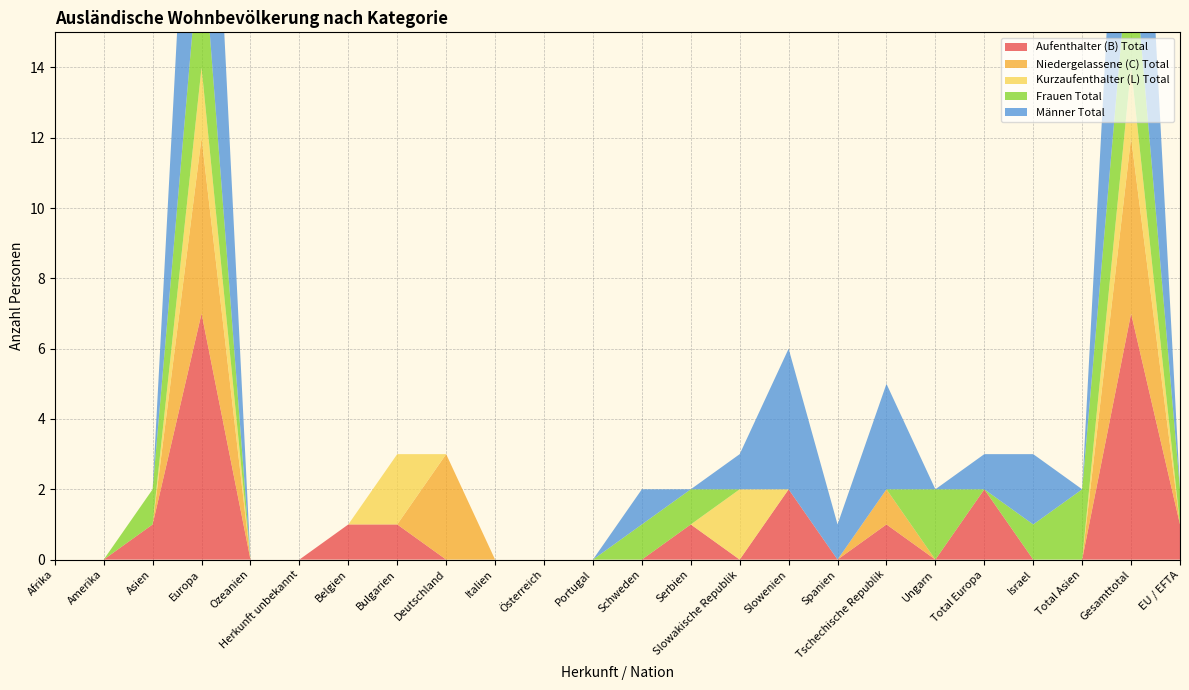

Reading left to right, list all the values displayed in this chart.

Aufenthalter (B) Total: Afrika=0	Amerika=0	Asien=1	Europa=7	Ozeanien=0	Herkunft unbekannt=0	Belgien=1	Bulgarien=1	Deutschland=0	Italien=0	Österreich=0	Portugal=0	Schweden=0	Serbien=1	Slowakische Republik=0	Slowenien=2	Spanien=0	Tschechische Republik=1	Ungarn=0	Total Europa=2	Israel=0	Total Asien=0	Gesamttotal=7	EU / EFTA=1
Niedergelassene (C) Total: Afrika=0	Amerika=0	Asien=0	Europa=5	Ozeanien=0	Herkunft unbekannt=0	Belgien=0	Bulgarien=0	Deutschland=3	Italien=0	Österreich=0	Portugal=0	Schweden=0	Serbien=0	Slowakische Republik=0	Slowenien=0	Spanien=0	Tschechische Republik=1	Ungarn=0	Total Europa=0	Israel=0	Total Asien=0	Gesamttotal=5	EU / EFTA=0
Kurzaufenthalter (L) Total: Afrika=0	Amerika=0	Asien=0	Europa=2	Ozeanien=0	Herkunft unbekannt=0	Belgien=0	Bulgarien=2	Deutschland=0	Italien=0	Österreich=0	Portugal=0	Schweden=0	Serbien=0	Slowakische Republik=2	Slowenien=0	Spanien=0	Tschechische Republik=0	Ungarn=0	Total Europa=0	Israel=0	Total Asien=0	Gesamttotal=2	EU / EFTA=0
Frauen Total: Afrika=0	Amerika=0	Asien=1	Europa=4	Ozeanien=0	Herkunft unbekannt=0	Belgien=0	Bulgarien=0	Deutschland=0	Italien=0	Österreich=0	Portugal=0	Schweden=1	Serbien=1	Slowakische Republik=0	Slowenien=0	Spanien=0	Tschechische Republik=0	Ungarn=2	Total Europa=0	Israel=1	Total Asien=2	Gesamttotal=4	EU / EFTA=1
Männer Total: Afrika=0	Amerika=0	Asien=0	Europa=10	Ozeanien=0	Herkunft unbekannt=0	Belgien=0	Bulgarien=0	Deutschland=0	Italien=0	Österreich=0	Portugal=0	Schweden=1	Serbien=0	Slowakische Republik=1	Slowenien=4	Spanien=1	Tschechische Republik=3	Ungarn=0	Total Europa=1	Israel=2	Total Asien=0	Gesamttotal=10	EU / EFTA=0